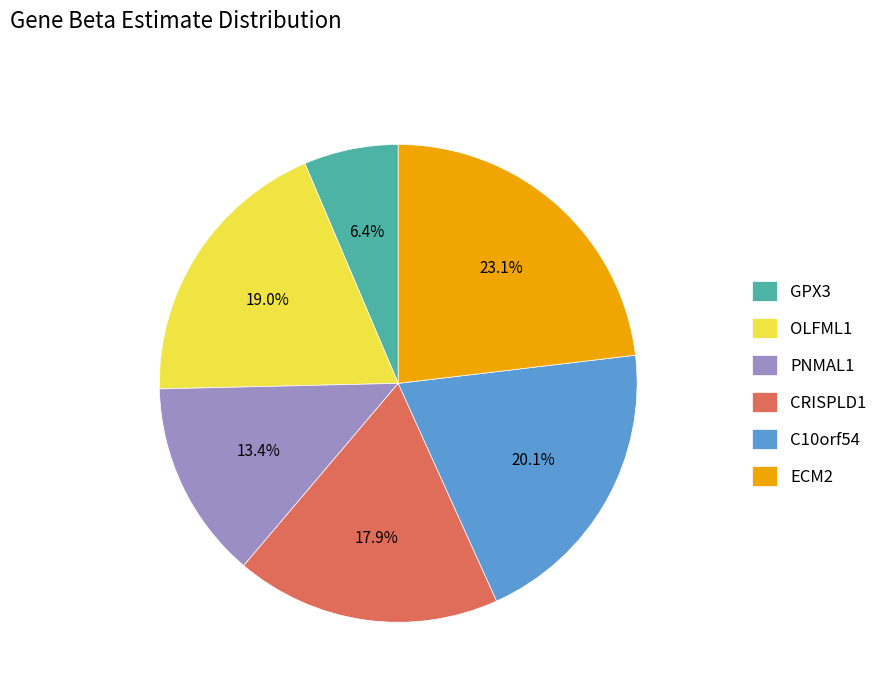

True or false: ECM2 accounts for 23% of the total.

True